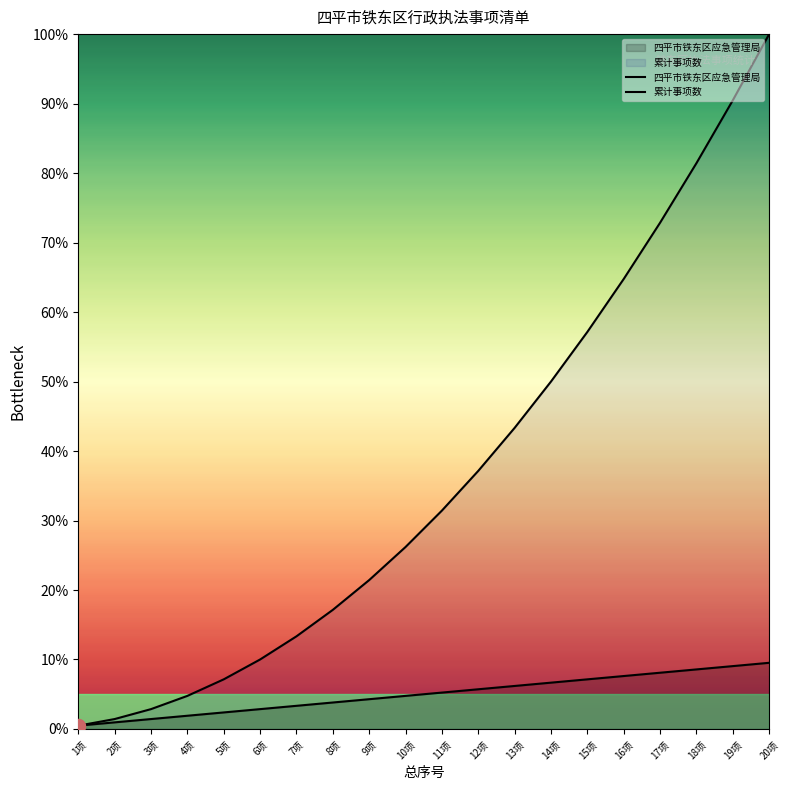

What is the difference between the maximum and minimum values in the 四平市铁东区应急管理局 series?

9.0